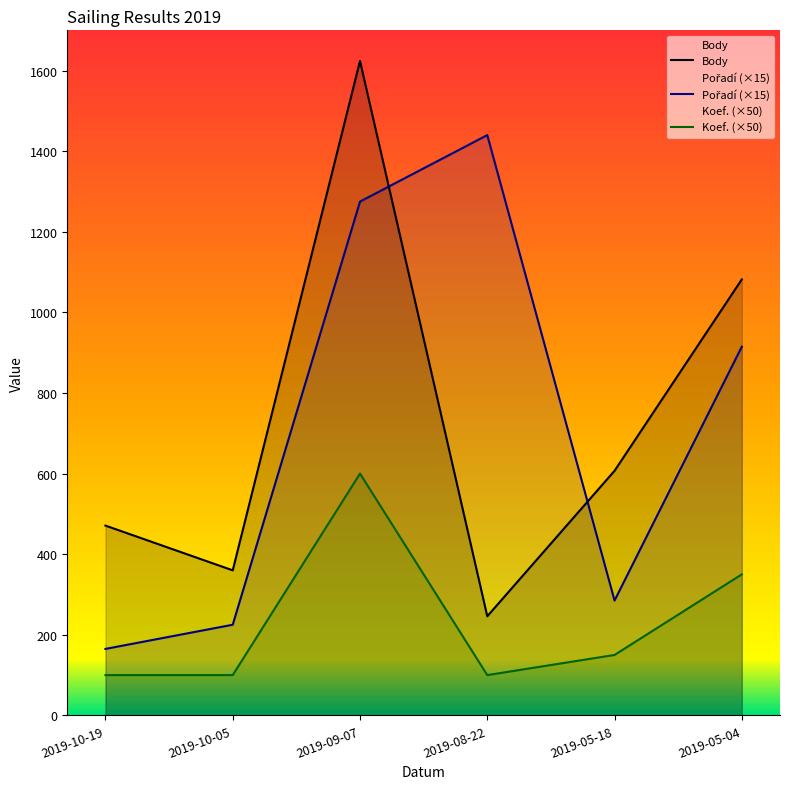

Where do Body and Pořadí (×15) first cross each other?

2019-09-07 and 2019-08-22